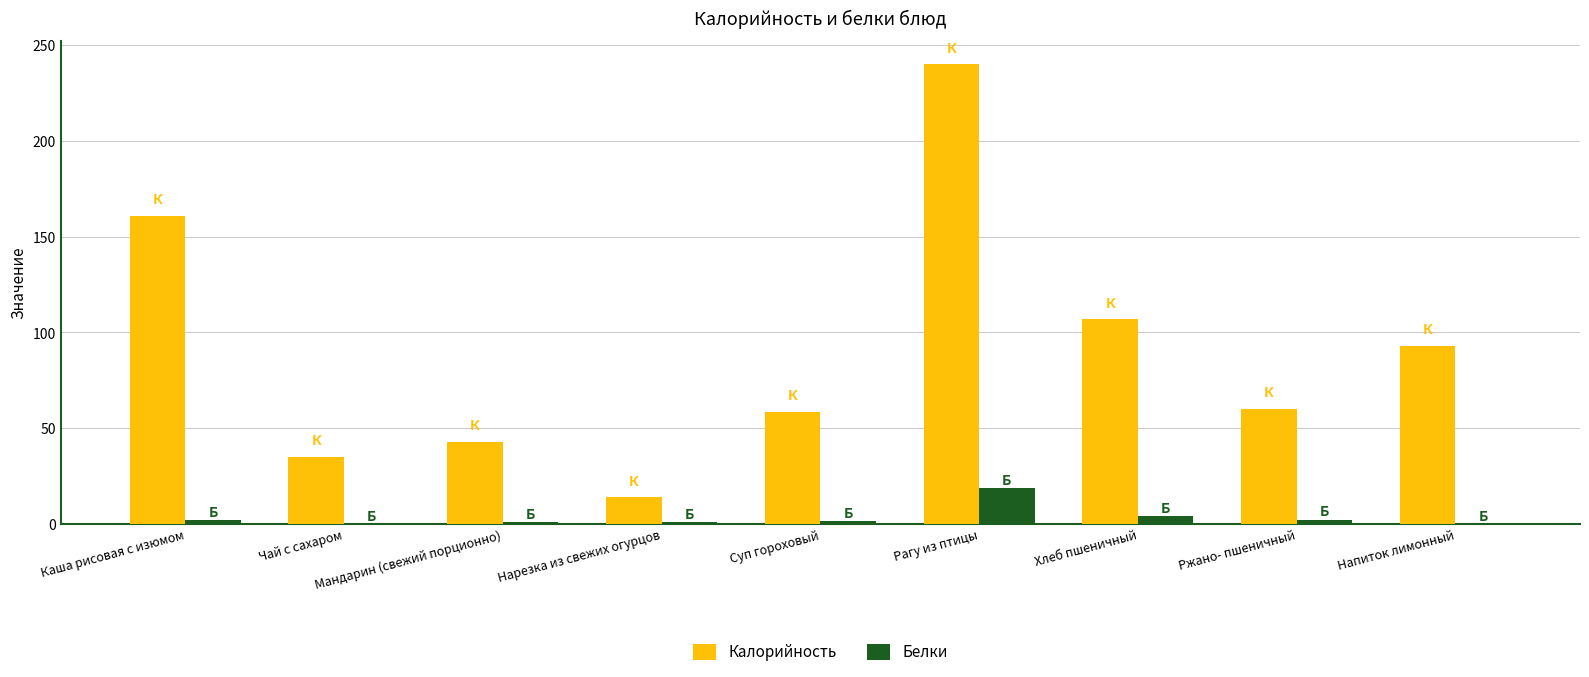

Which series has the largest total across all categories?

Калорийность